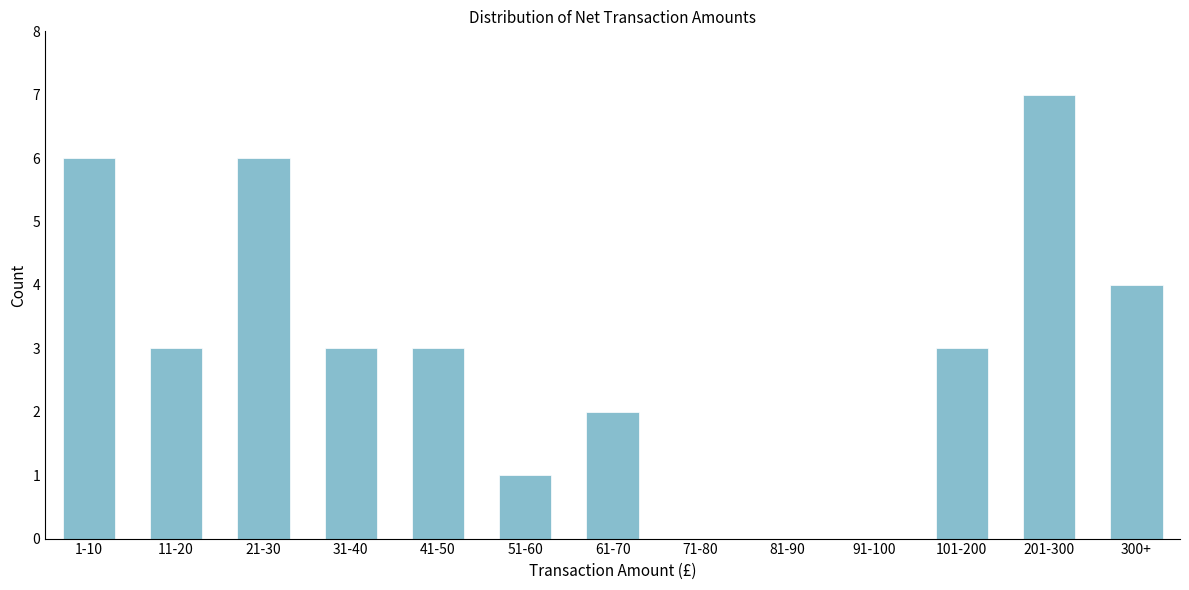

Reading right to left, what are all the values shown in this chart?

300+=4	201-300=7	101-200=3	91-100=0	81-90=0	71-80=0	61-70=2	51-60=1	41-50=3	31-40=3	21-30=6	11-20=3	1-10=6